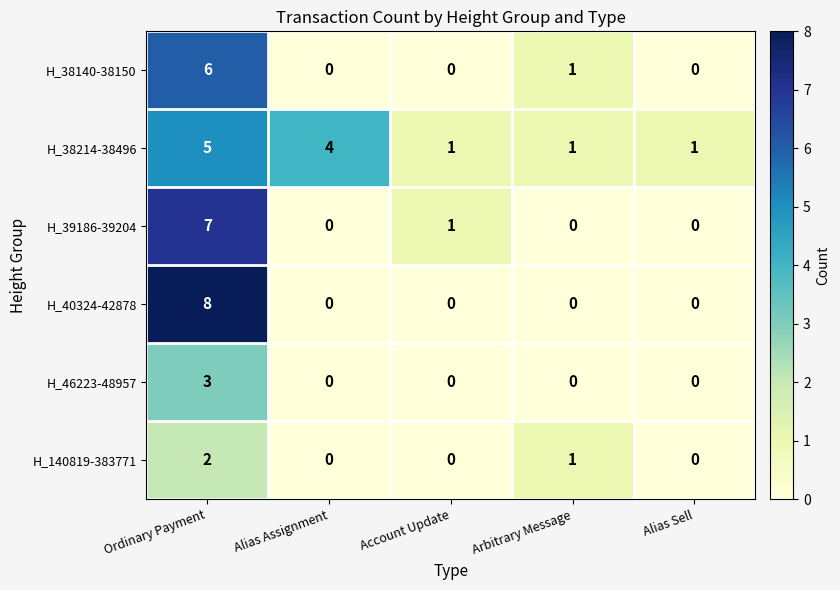

Count the H_39186-39204 values in the range 0 to 1.

4